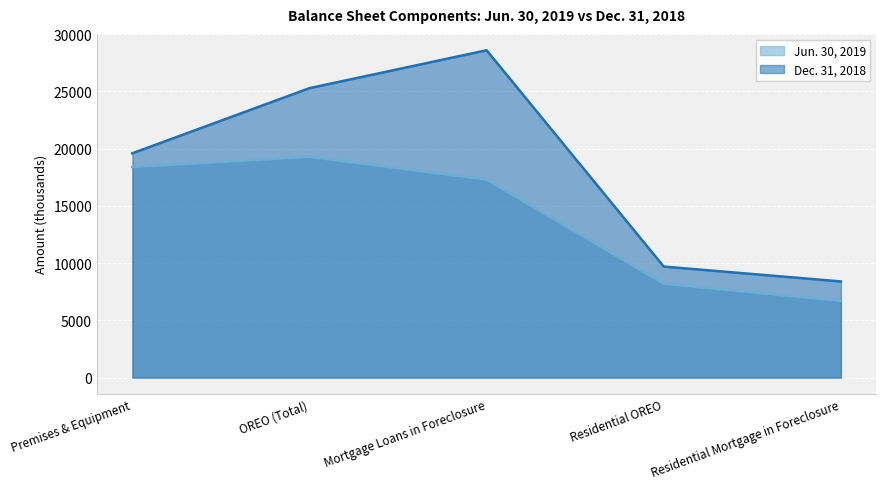

True or false: Jun. 30, 2019 and Dec. 31, 2018 intersect in this chart.

False